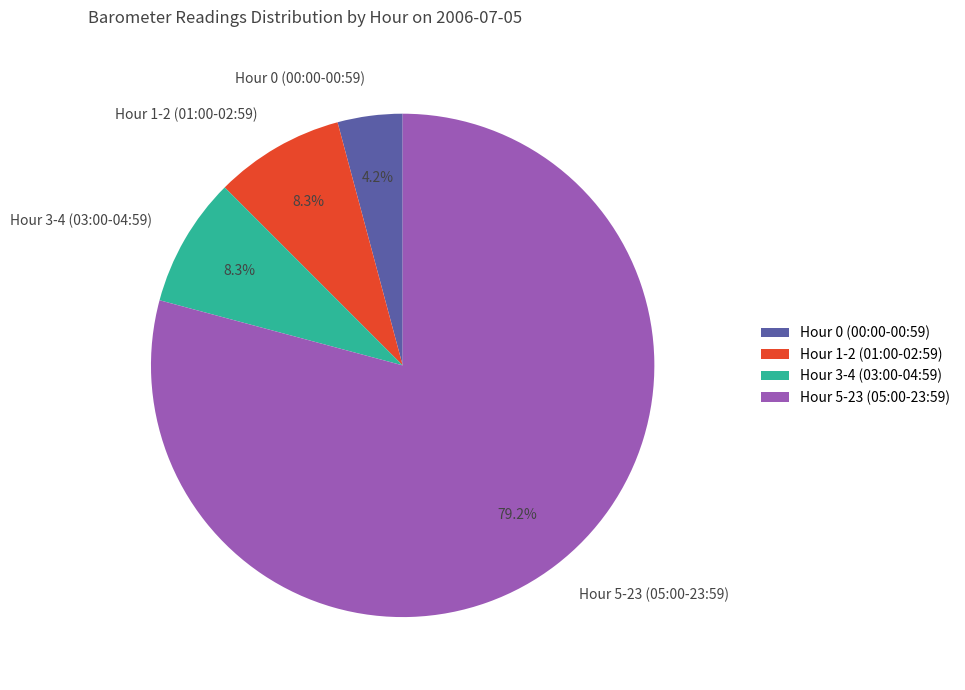

How many segments does this pie chart have?

4